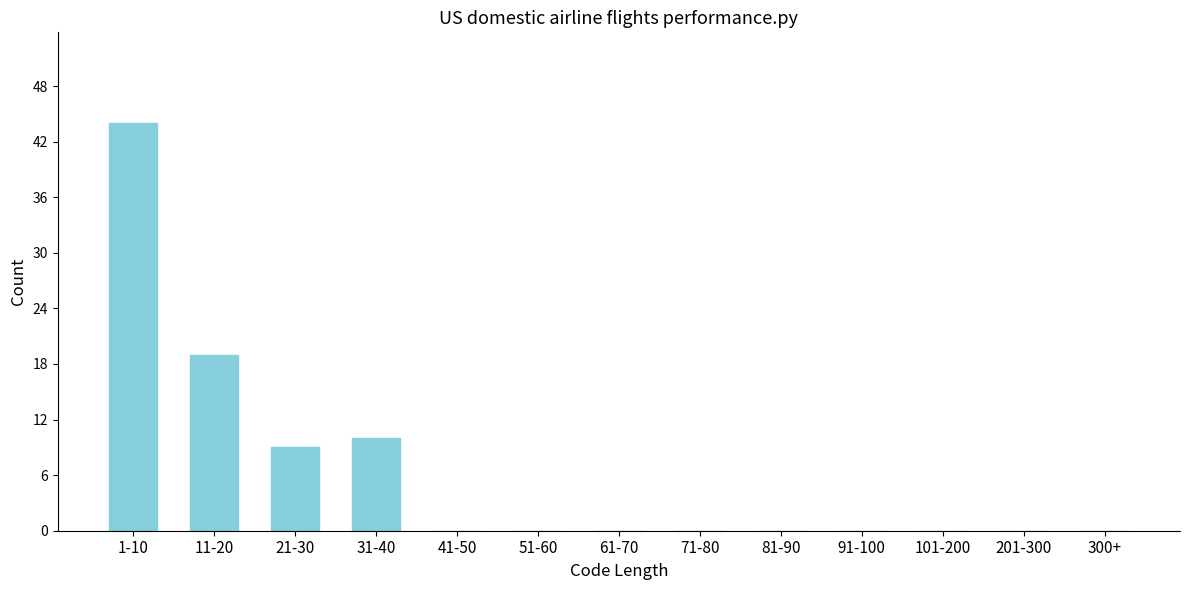

Reading left to right, extract all data points from this chart.

1-10=44	11-20=19	21-30=9	31-40=10	41-50=0	51-60=0	61-70=0	71-80=0	81-90=0	91-100=0	101-200=0	201-300=0	300+=0